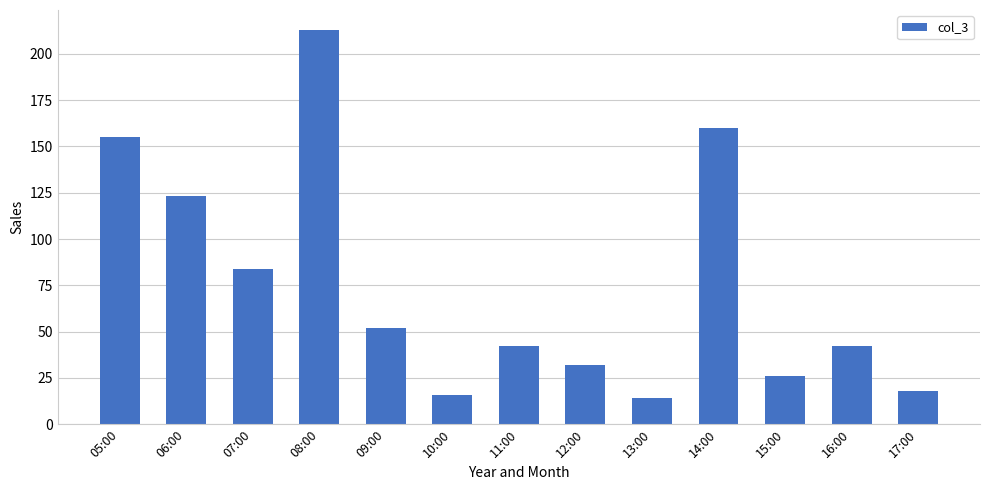

Are the bars grouped side by side (vs. stacked)?

No